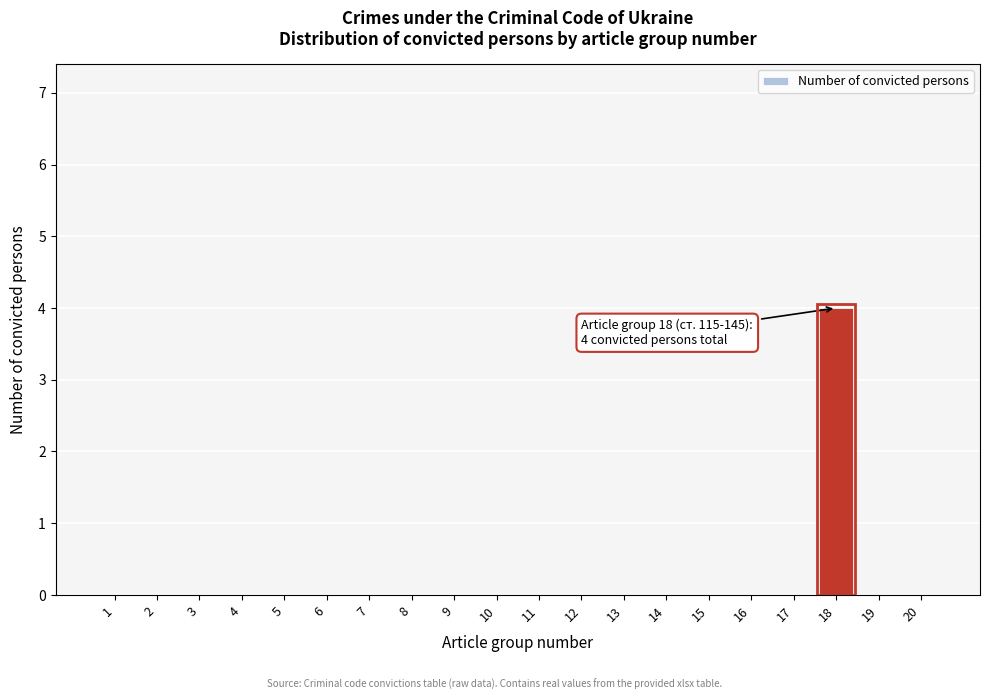

Reading right to left, what are all the values shown in this chart?

20=0	19=0	18=4	17=0	16=0	15=0	14=0	13=0	12=0	11=0	10=0	9=0	8=0	7=0	6=0	5=0	4=0	3=0	2=0	1=0